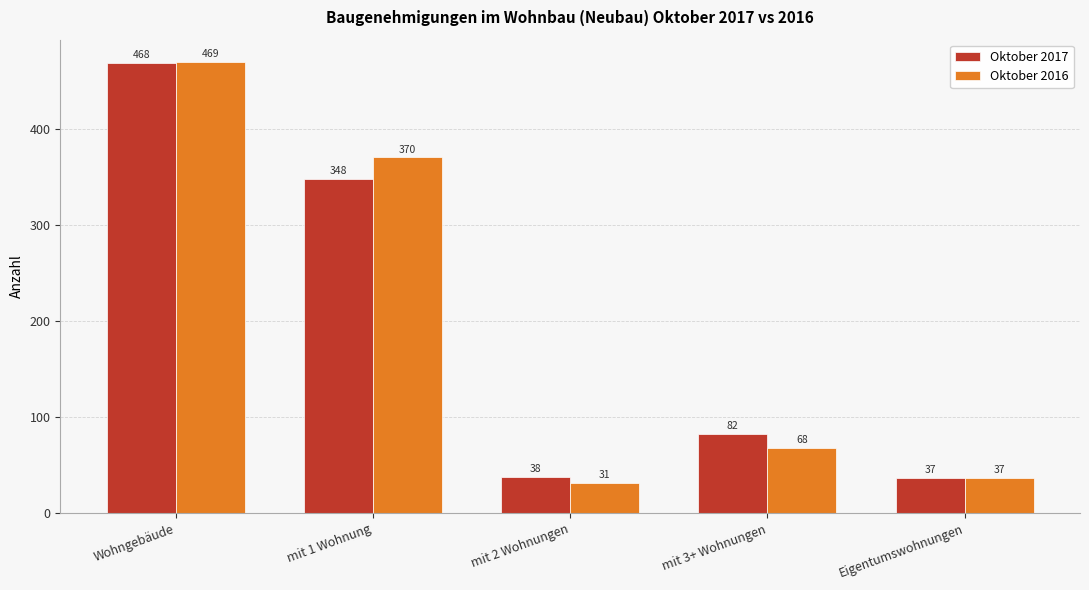

What is the smallest value displayed?

31